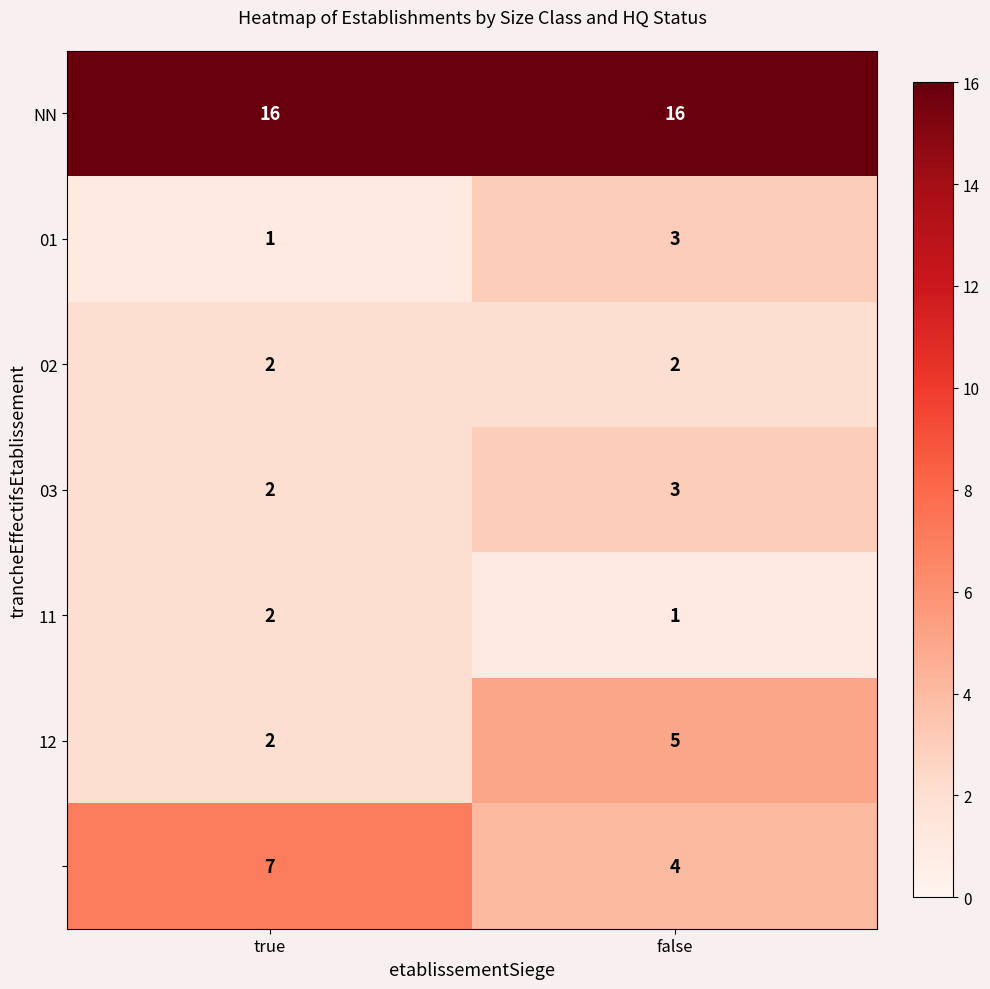

What is the difference between the highest and lowest values at false?

15